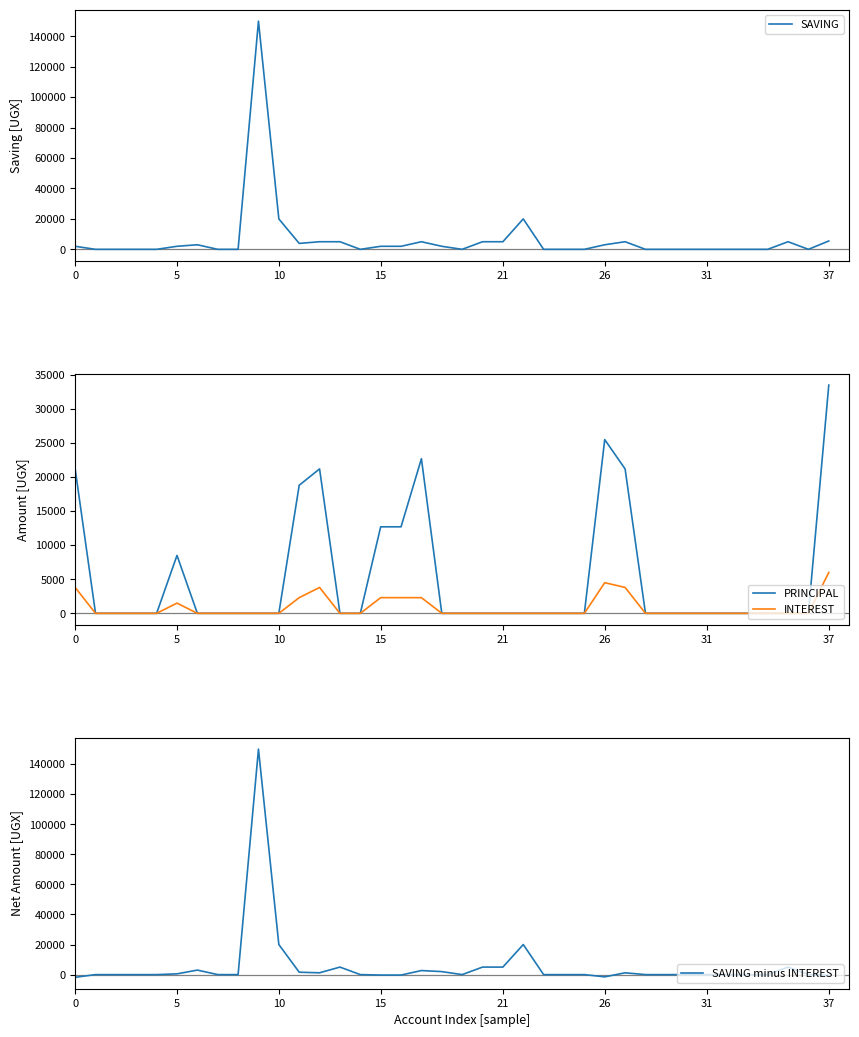

Which series has the largest total across all categories?

SAVING